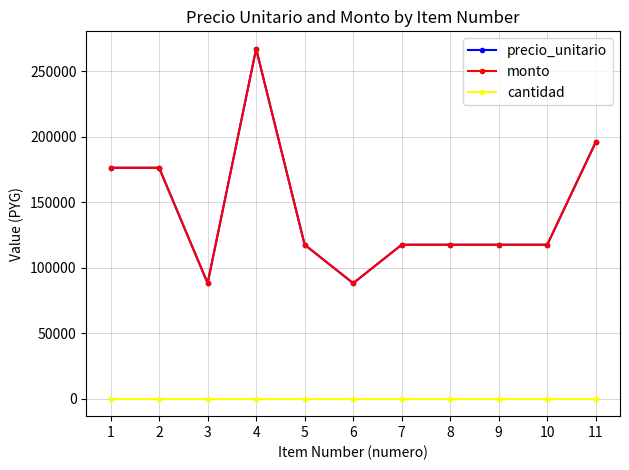

Which series has the largest range (max minus min)?

precio_unitario